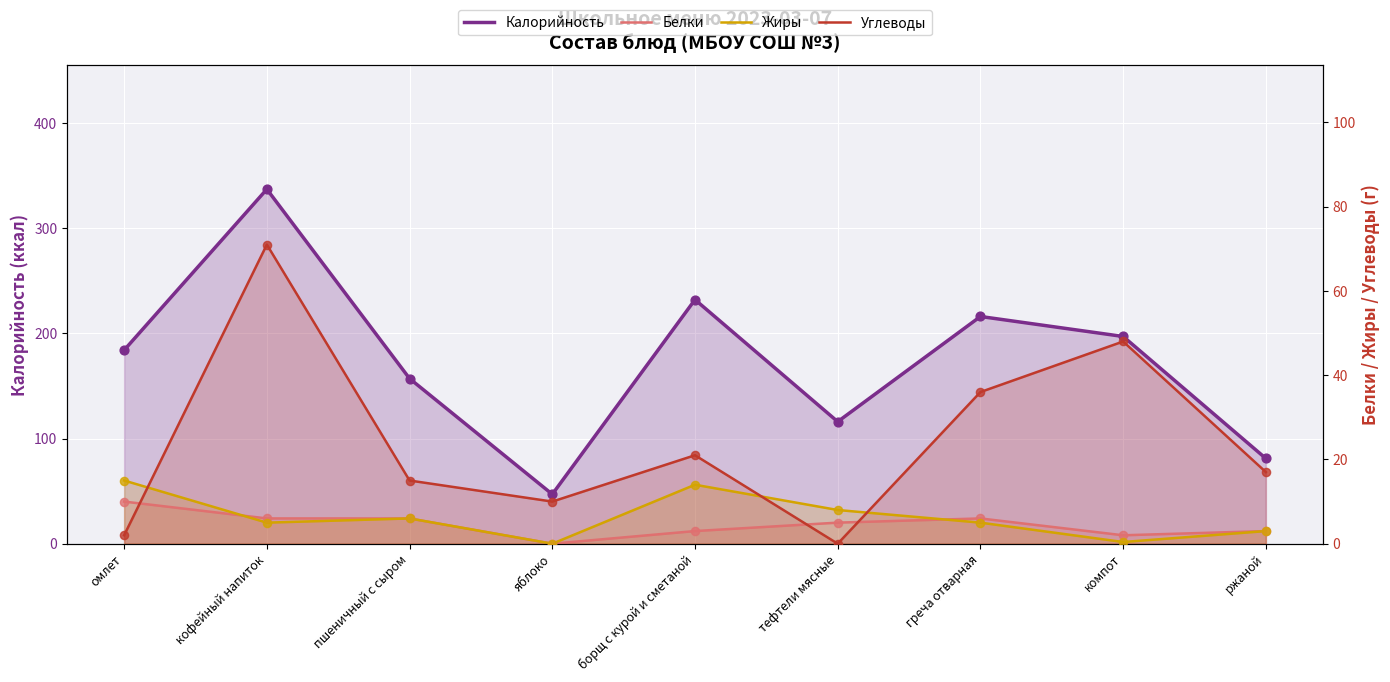

Which series has the widest spread of Y values?

Калорийность